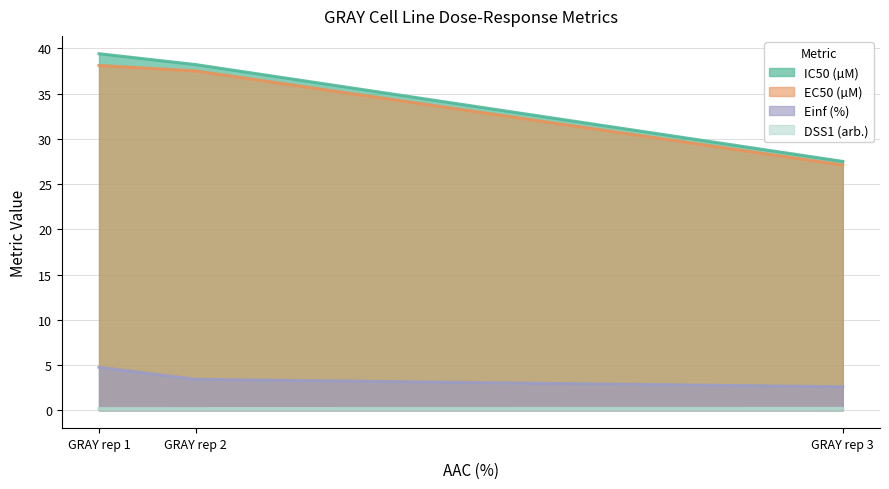

The DSS1 (arb.) series shows 0.2 at GRAY rep 2. True or false?

True